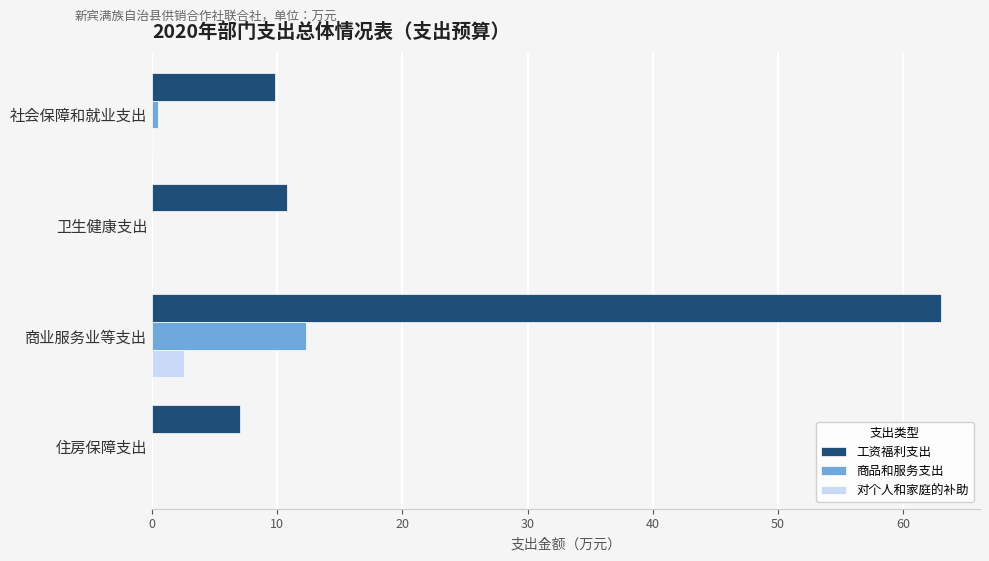

How many categories are shown in the chart?

4